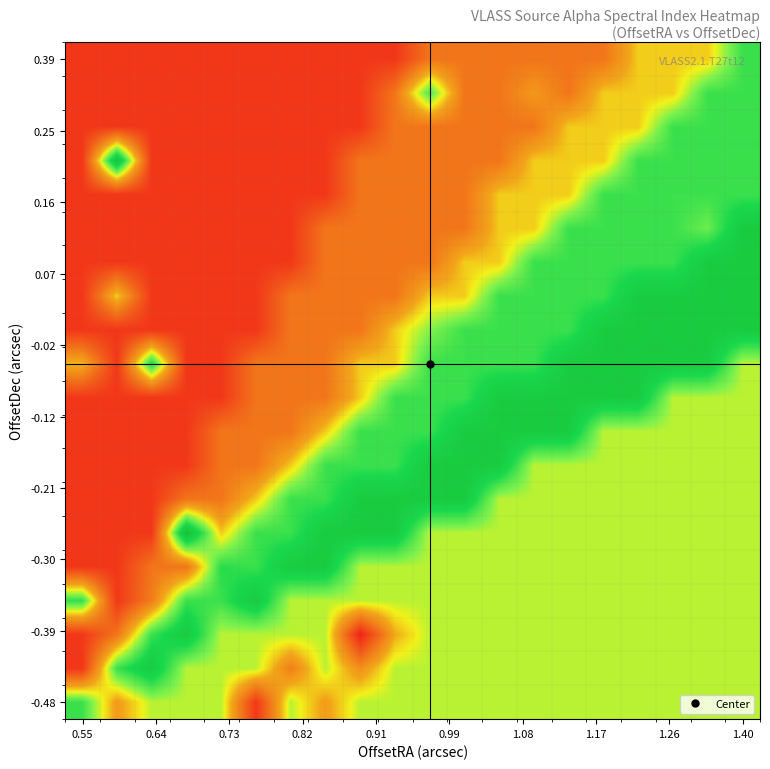

How many categories are shown in the chart?

20